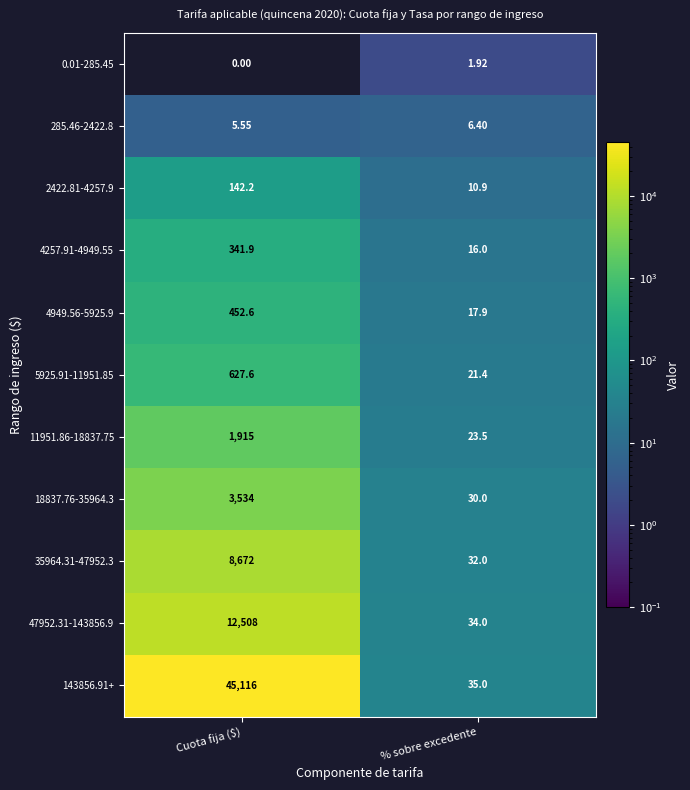

Which series has the largest range (max minus min)?

143856.91+